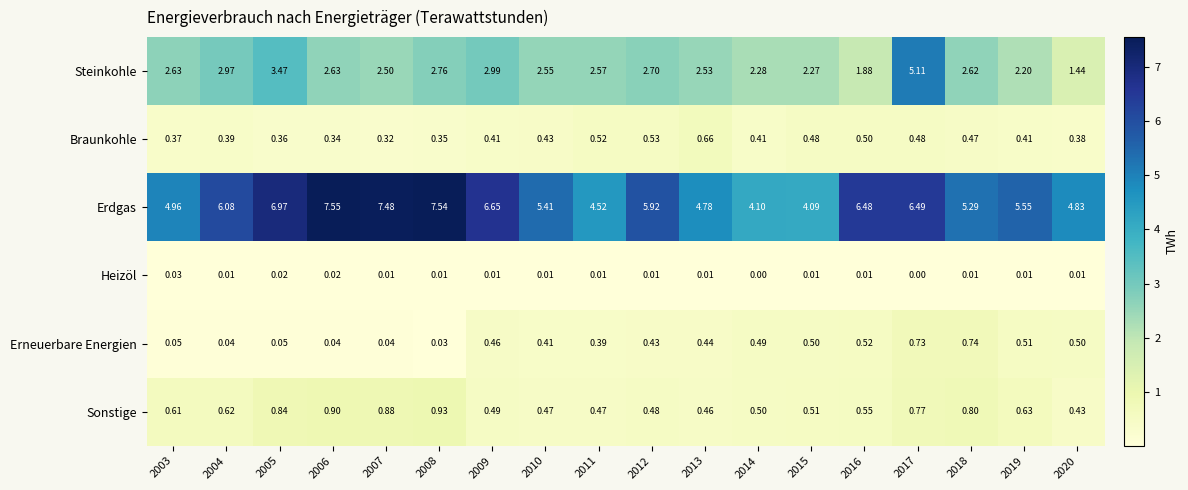

Count the number of categories in the chart.

18